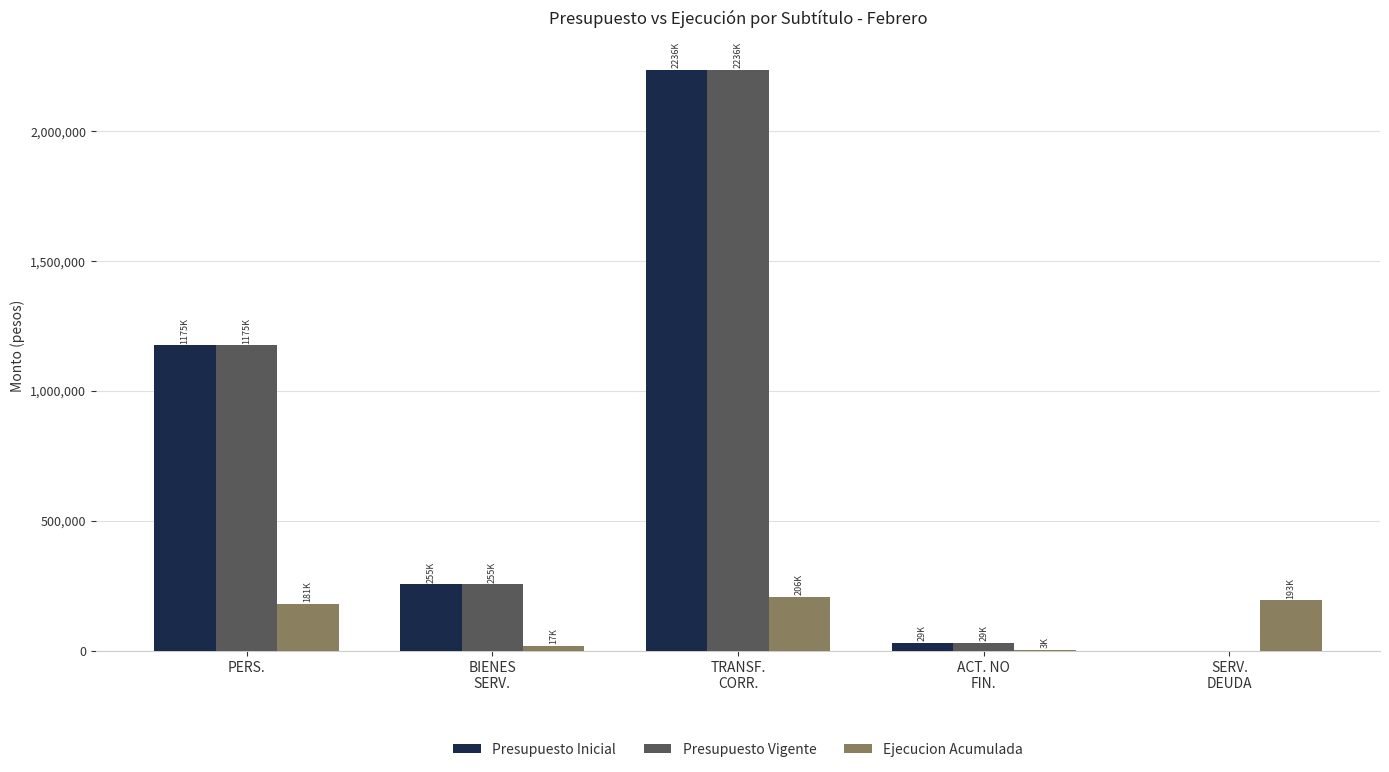

Count the number of categories in the chart.

5